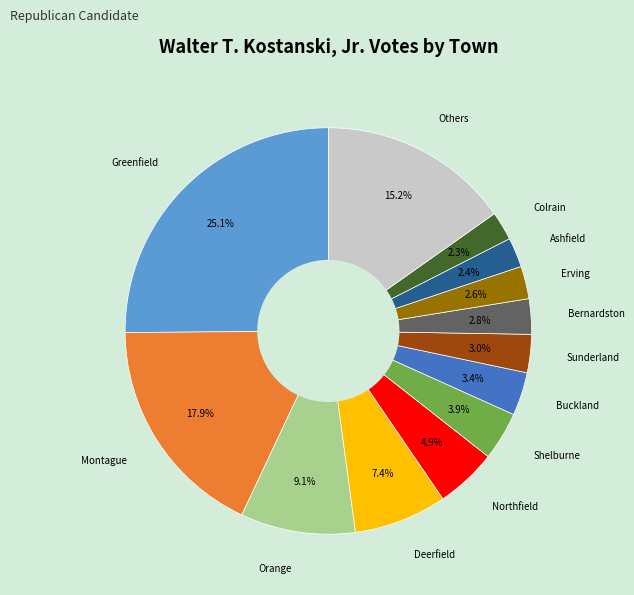

Is there a majority slice in this chart?

No